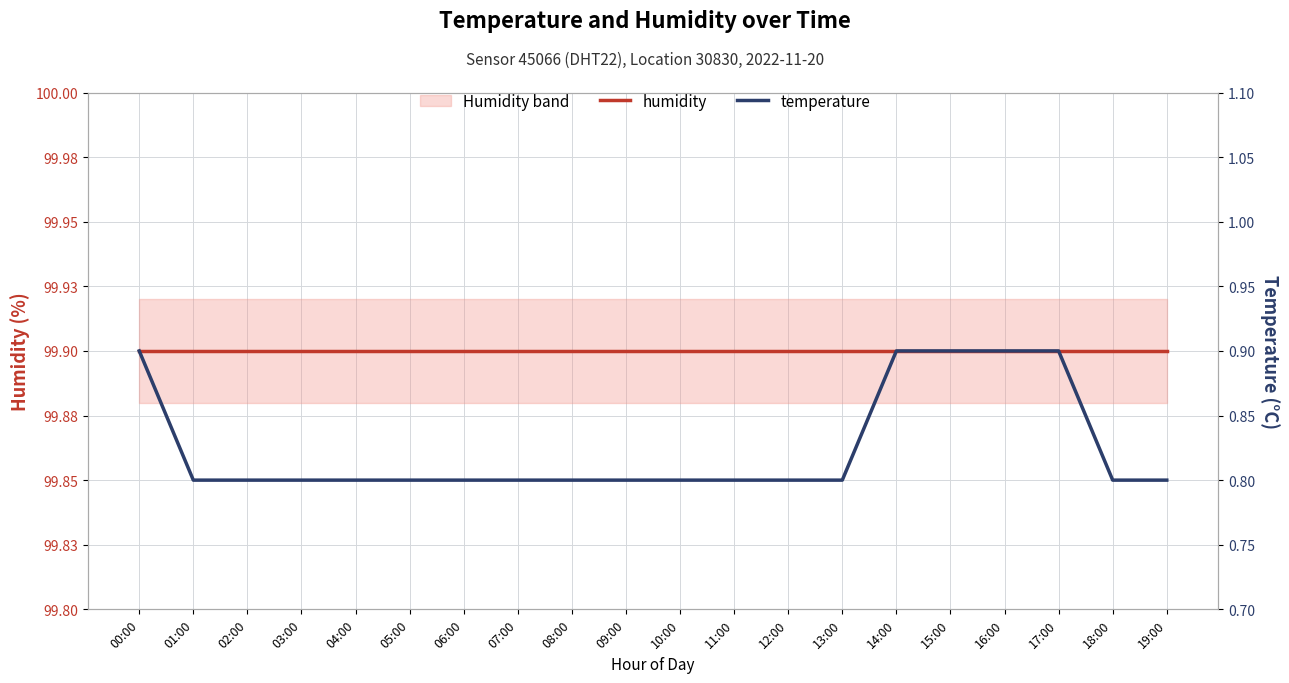

What is the label of the 1st point from the left?

00:00